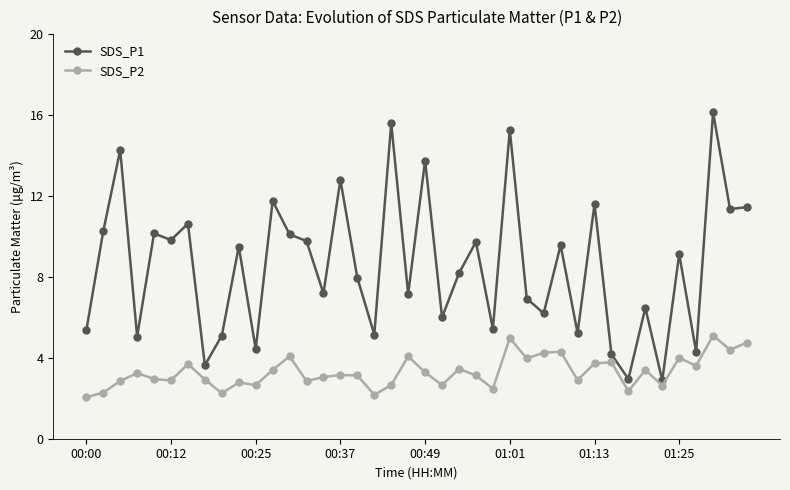

What is the greatest value displayed?

16.1